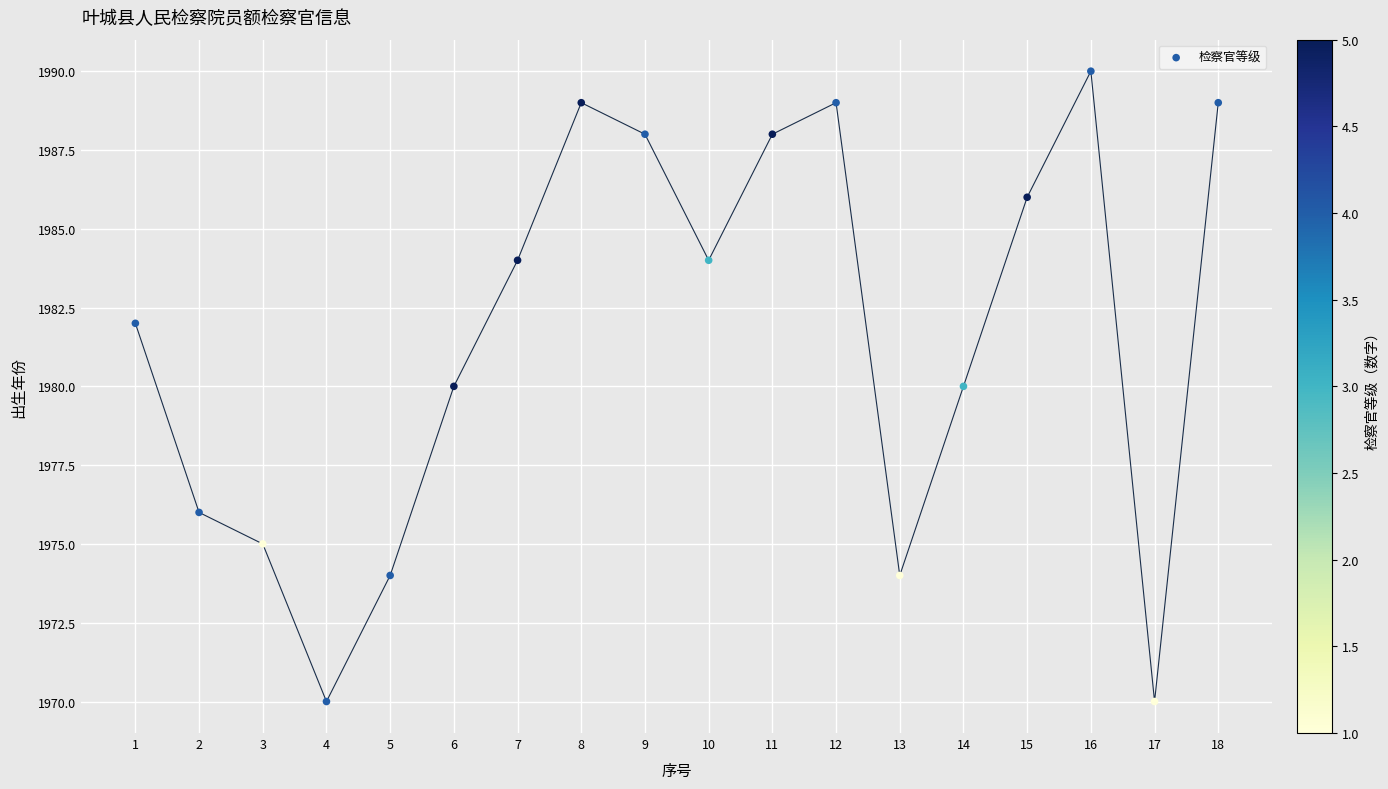

What is the range of X values (max minus min)?

17